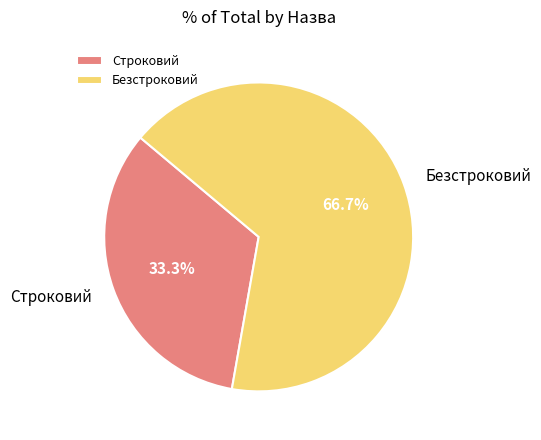

Approximately how many times larger is the value at Строковий compared to Безстроковий?

0.5